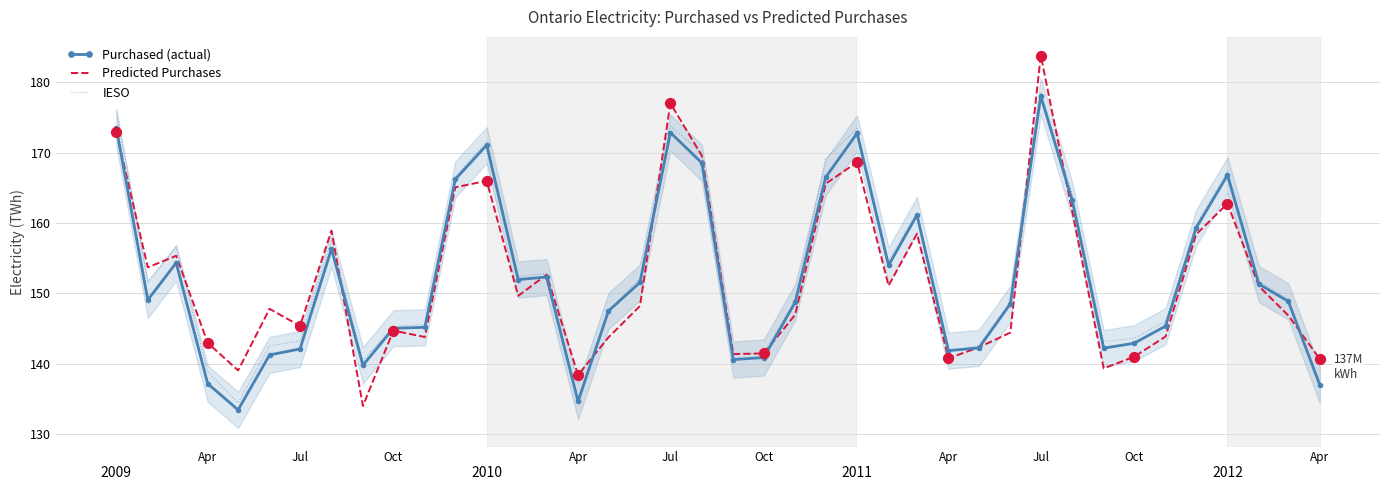

What is the maximum value for IESO?

178.6